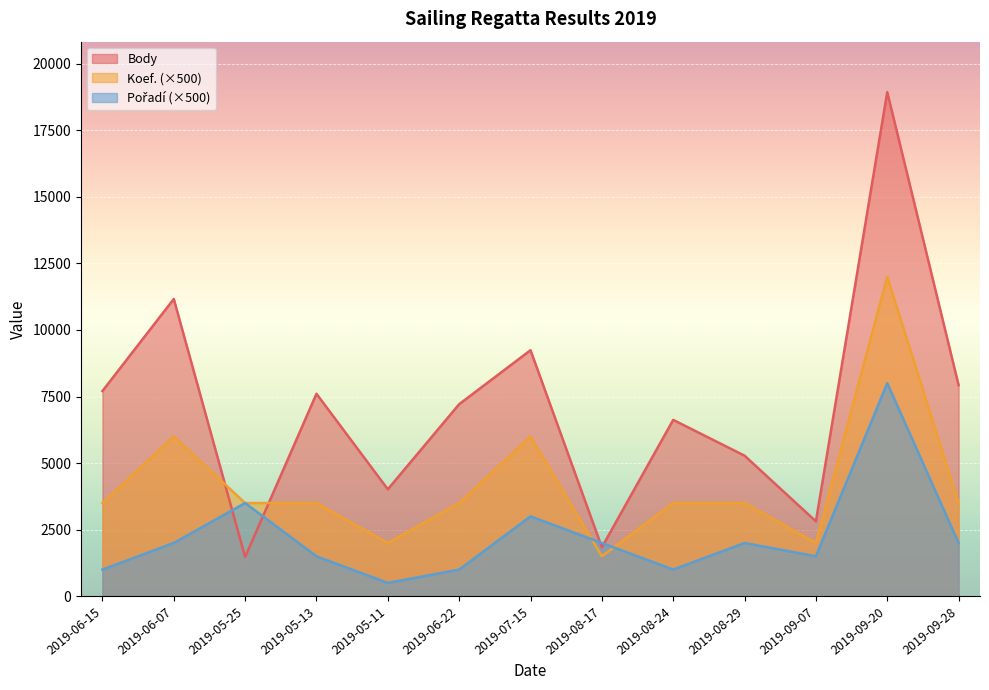

Between 2019-09-28 and 2019-09-07, which is larger?

2019-09-28